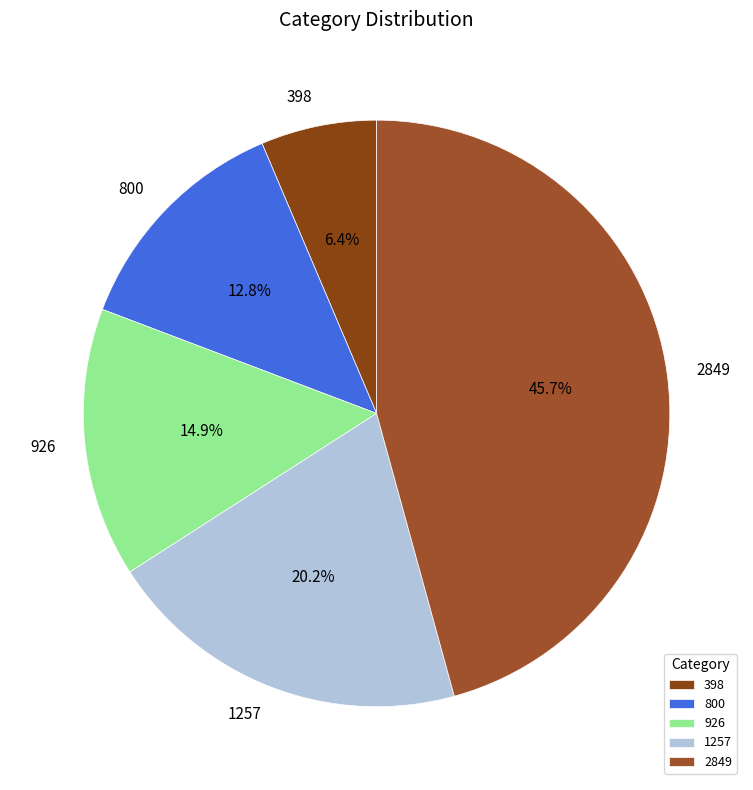

Does 800 account for over 50% of the chart?

No